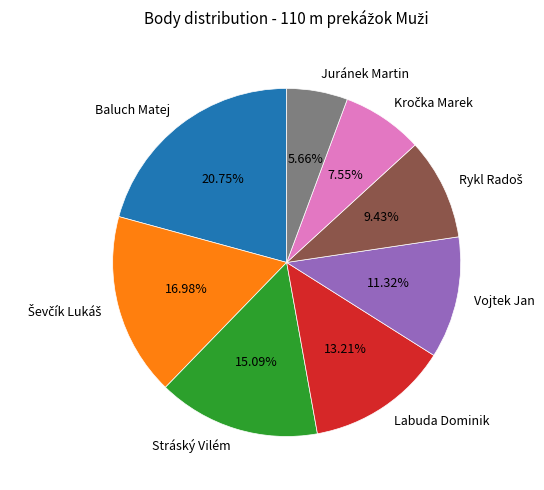

Does Labuda Dominik represent more than half of the total?

No